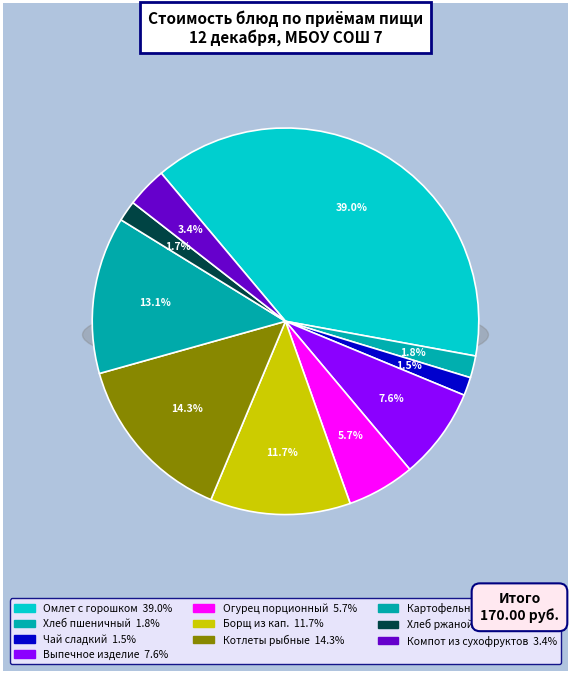

To the nearest percent, what is the difference between the largest and smallest slice percentages?

37%